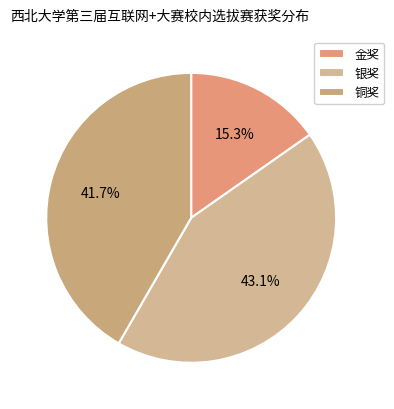

Which category has the smallest portion of the pie?

金奖